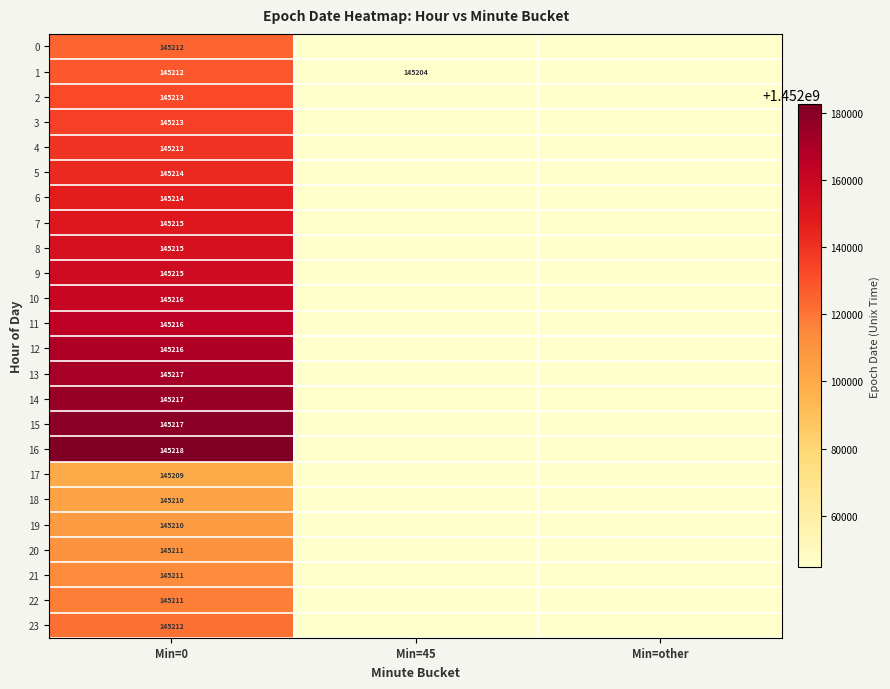

What is the spread (max minus min) of values at Min=0?

9